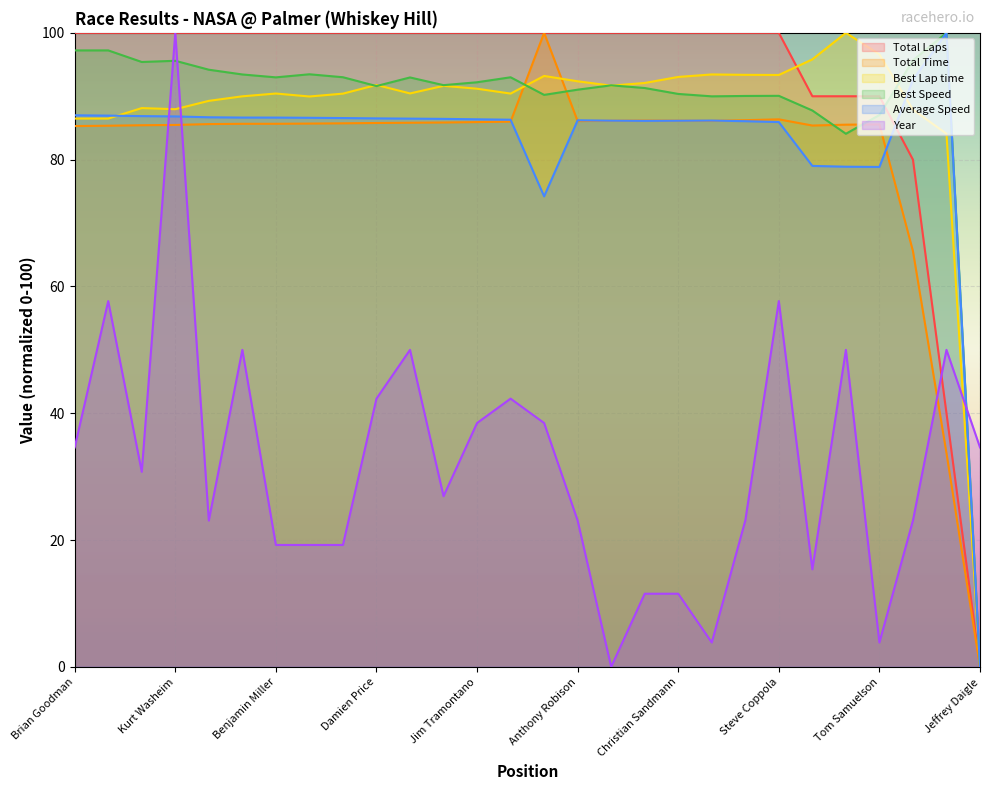

Which label corresponds to the smallest value in the chart?

Jeffrey Daigle